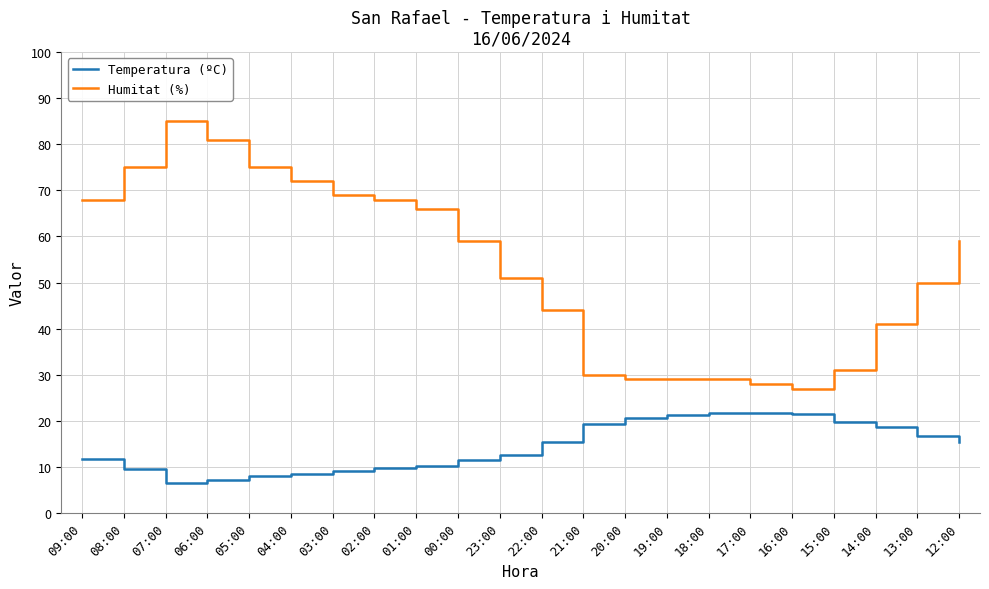

What is the maximum value shown in the chart?

85.0